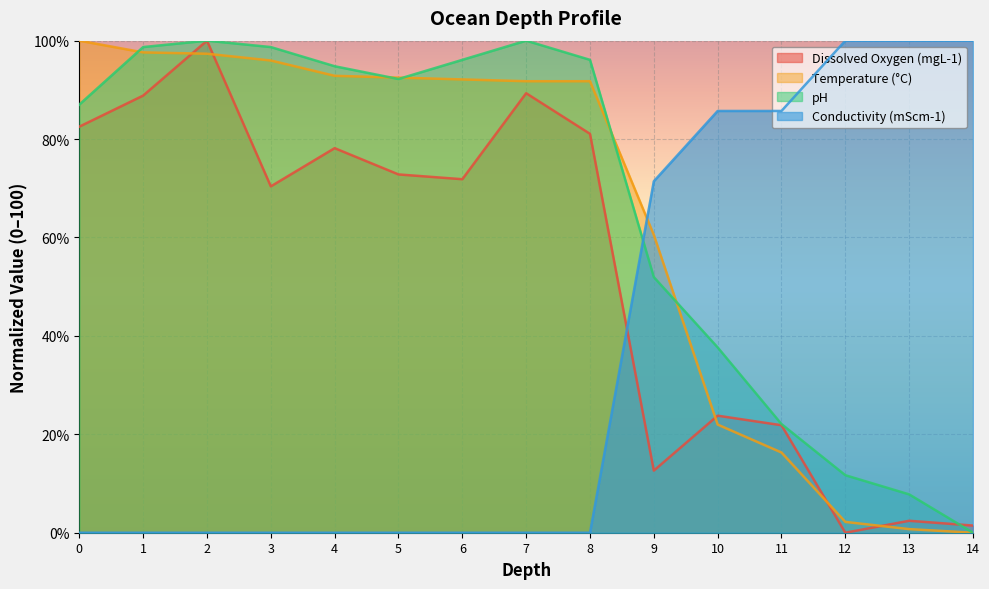

Which series has the largest total across all categories?

pH